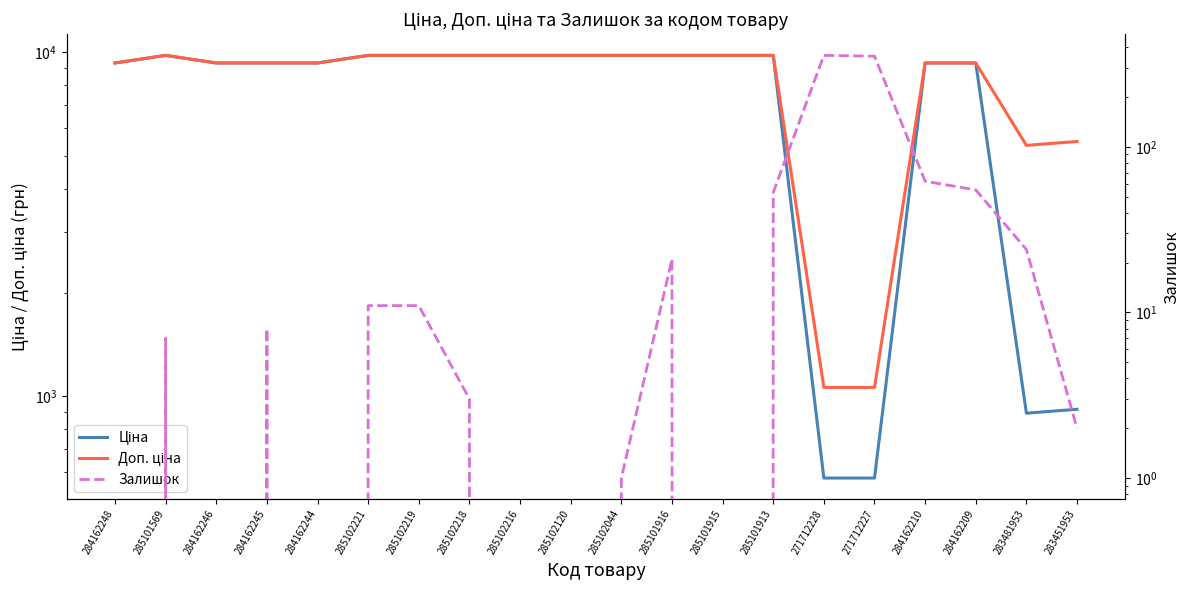

At how many categories does at least one series exceed 995?

20